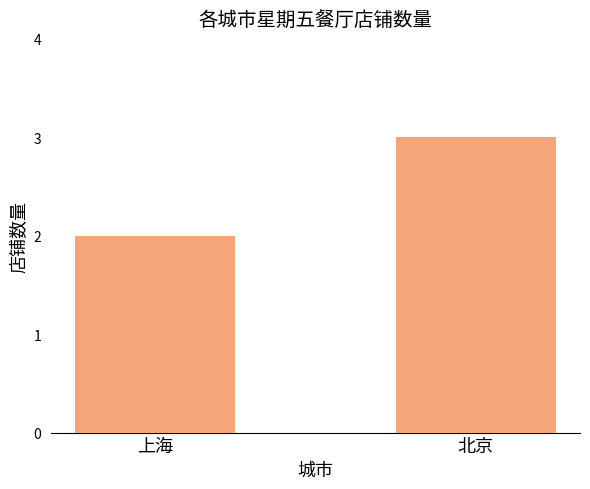

Which label corresponds to the smallest value in the chart?

上海